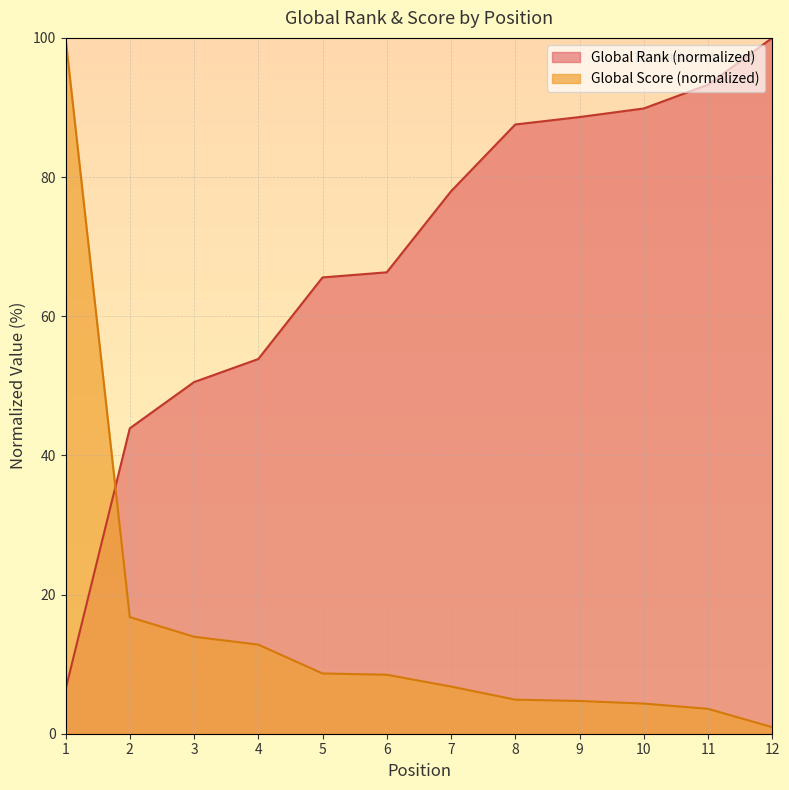

True or false: Global Score has a value of 23.3 at 3.

False